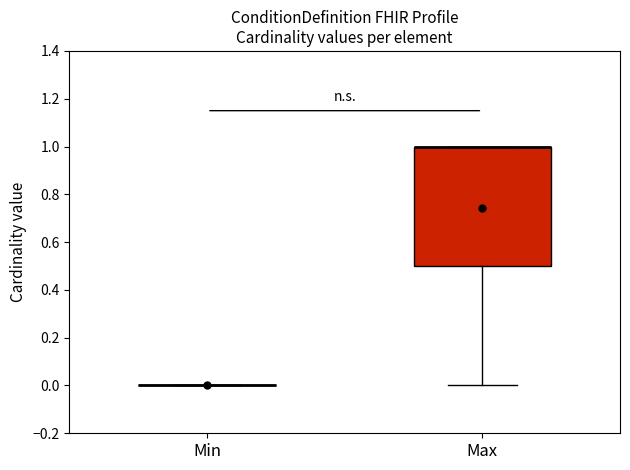

Reading left to right, transcribe this box plot: for each box, give where its median line is, the range the box spans, and where its two whiskers end, as read against the y-axis. The values are not printed on the chart, so give them approximately, as read against the axis.

Min: box collapsed to a line at 0.0, whiskers 0.0 to 0.0
Max: median 1.0 (drawn on the box's upper edge), box 0.5 to 1.0, whiskers 0.0 to 1.0